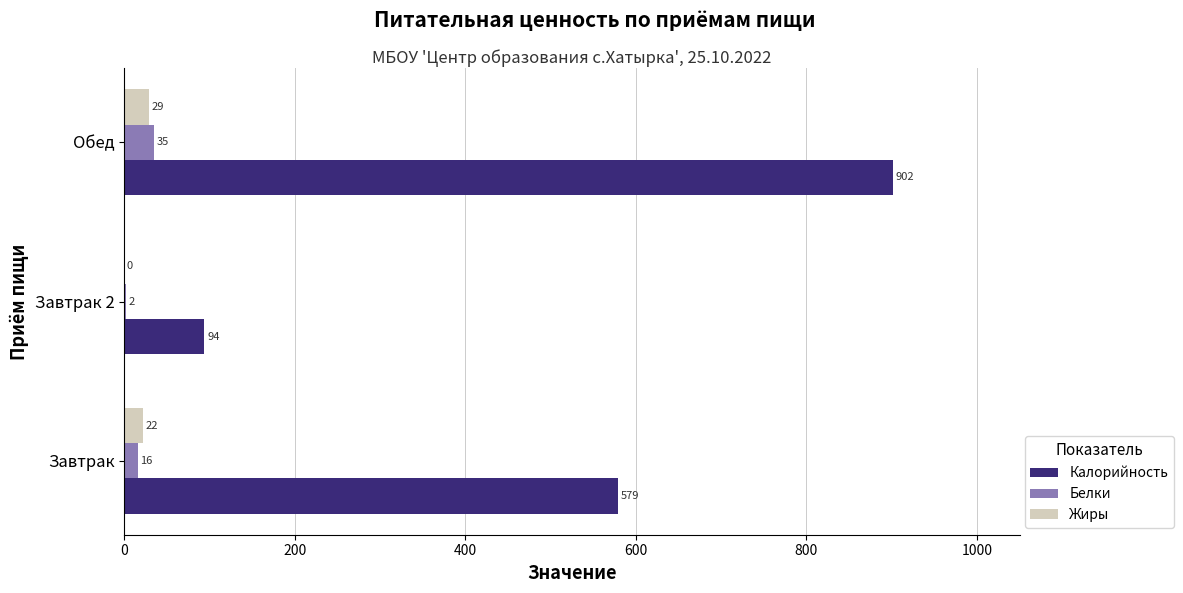

Which series has the largest total across all categories?

Калорийность